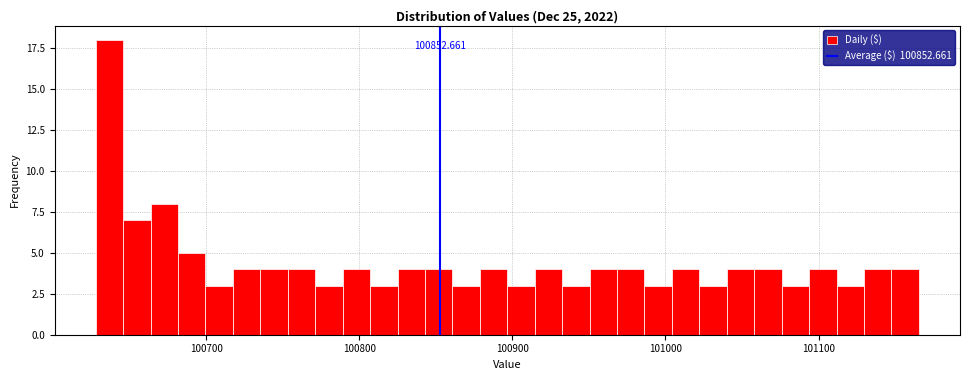

Read against the x-axis, roughly where is the centre of the tallest bar?

100640